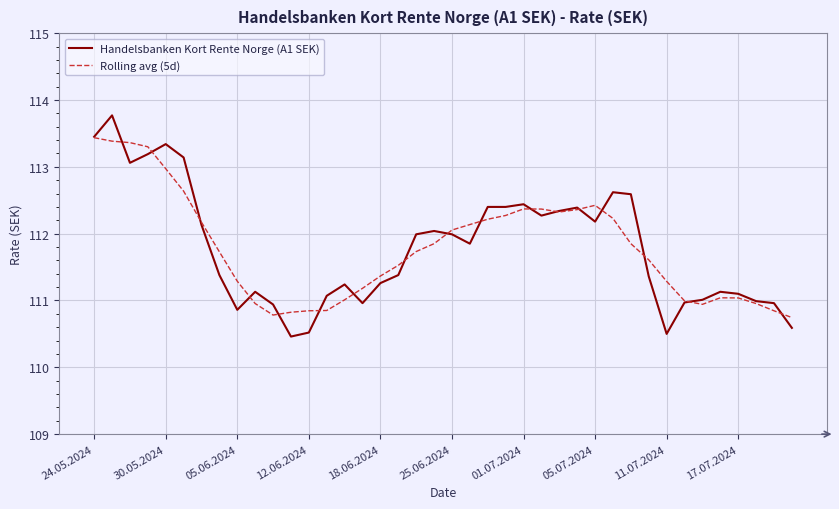

List the series in order of their peak value, lowest first.

Rolling avg (5d), Handelsbanken Kort Rente Norge (A1 SEK)